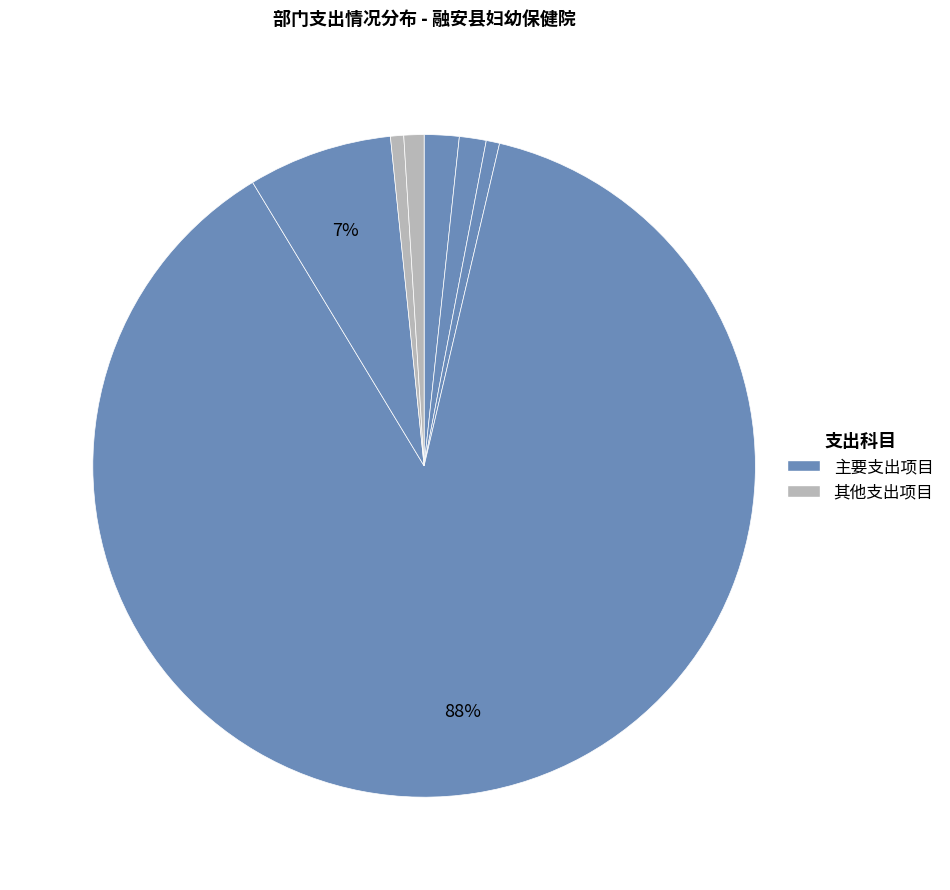

How many slices are in this pie chart?

7